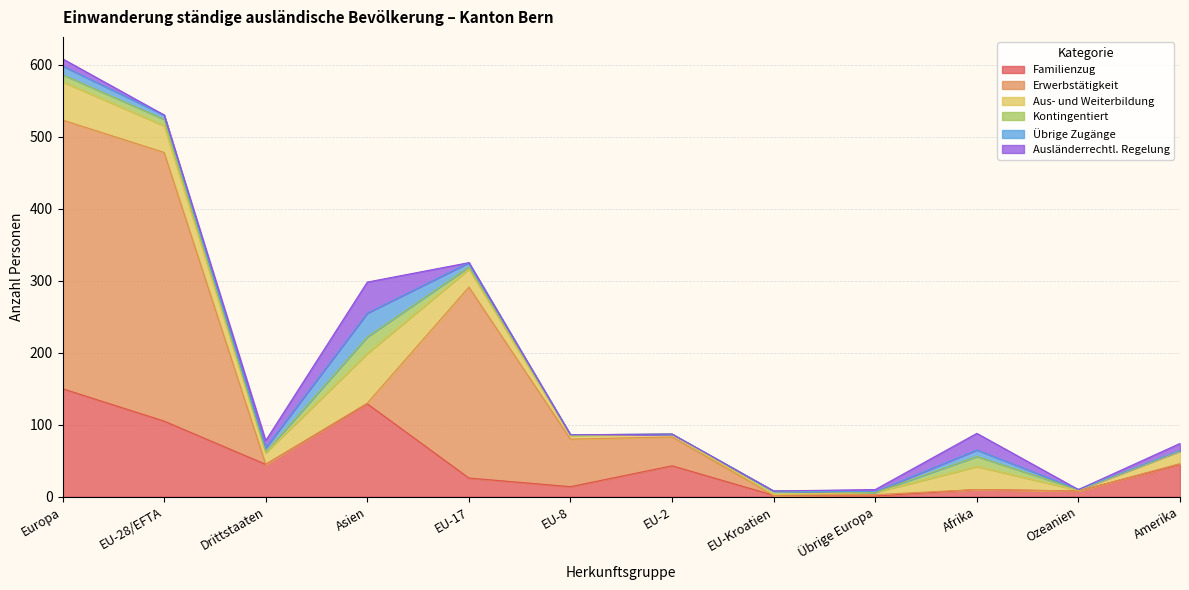

Which series has the largest range (max minus min)?

Erwerbstätigkeit